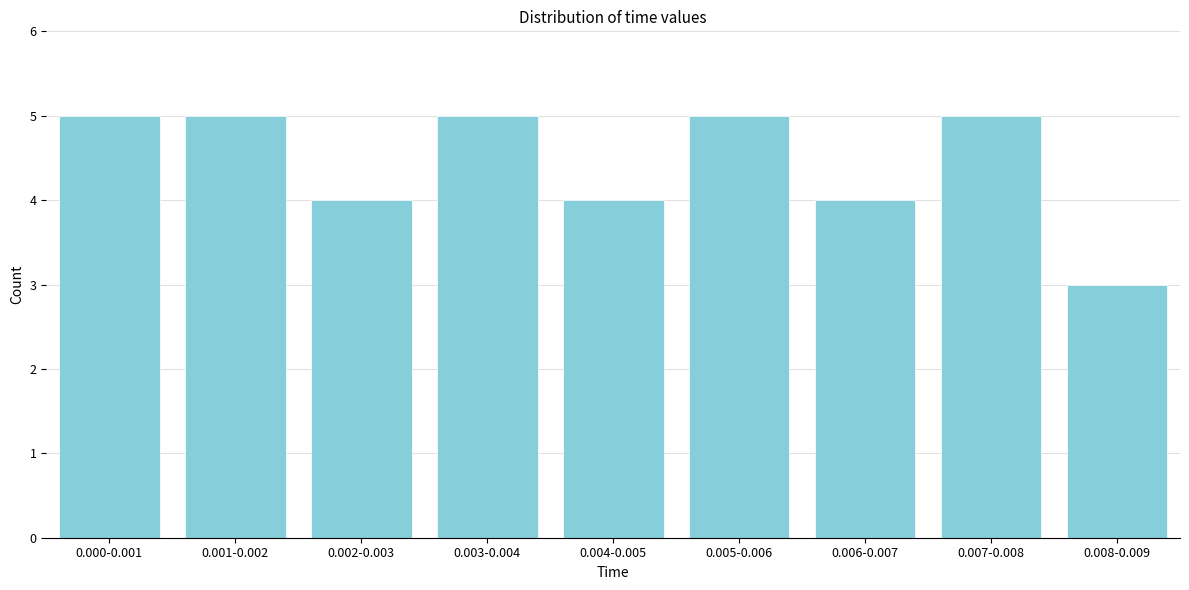

Reading right to left, transcribe all the data shown in this chart.

0.008-0.009=3	0.007-0.008=5	0.006-0.007=4	0.005-0.006=5	0.004-0.005=4	0.003-0.004=5	0.002-0.003=4	0.001-0.002=5	0.000-0.001=5